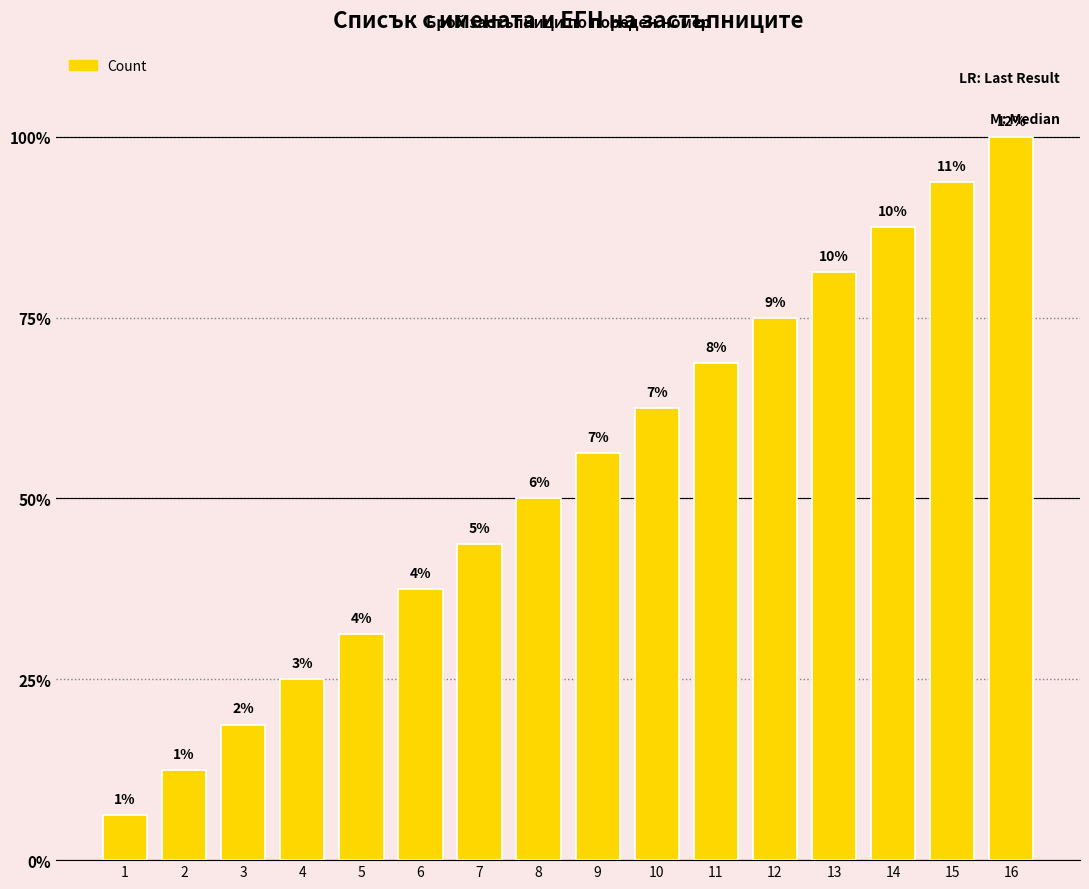

Does the chart contain any negative values?

No